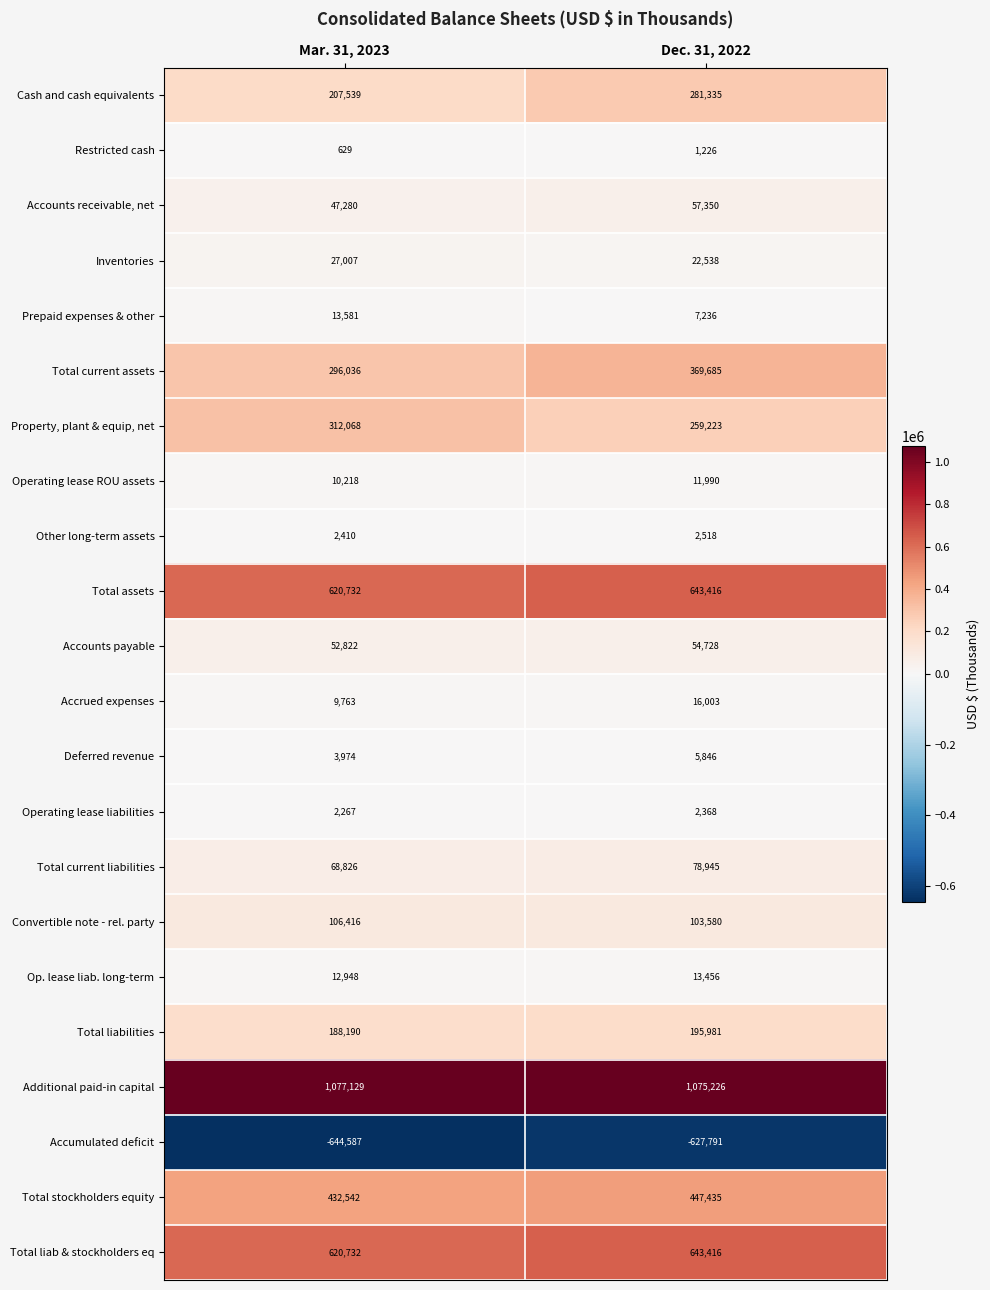

At which category is the sum across all series the highest?

Dec. 31, 2022